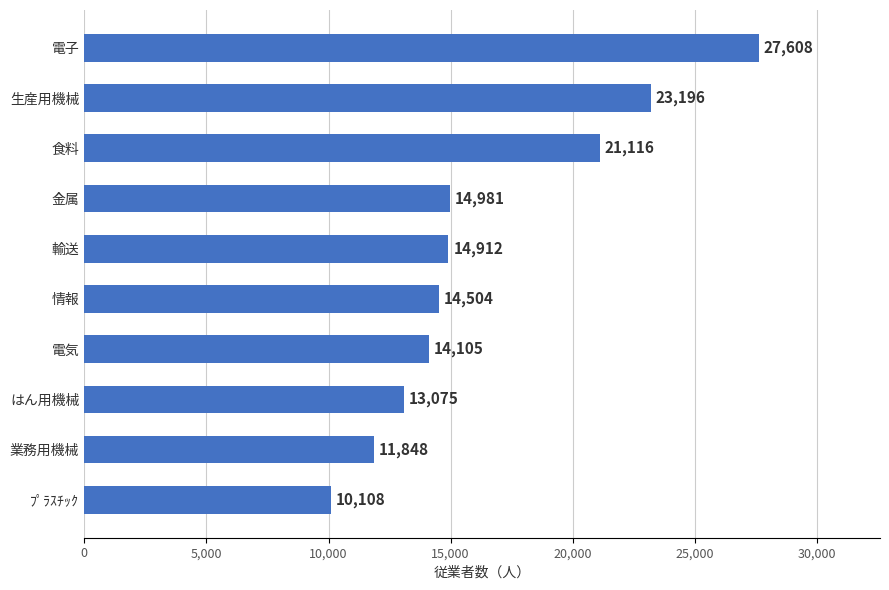

How many distinct data groups are displayed?

1